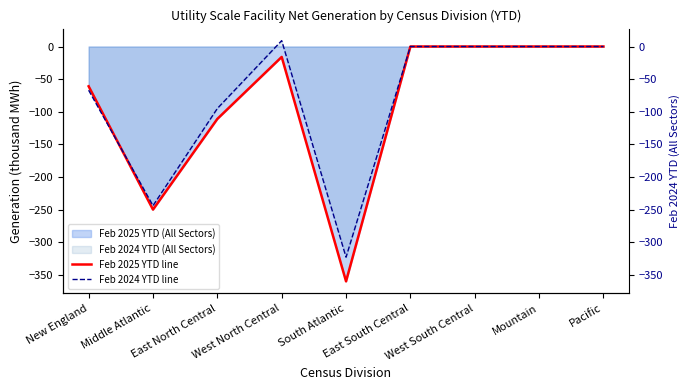

Reading right to left, what are all the values shown in this chart?

Feb 2025 YTD line: 0	0	0	0	-360	-16	-111	-250	-61
Feb 2024 YTD line: 0	0	0	0	-323	9	-95	-244	-67